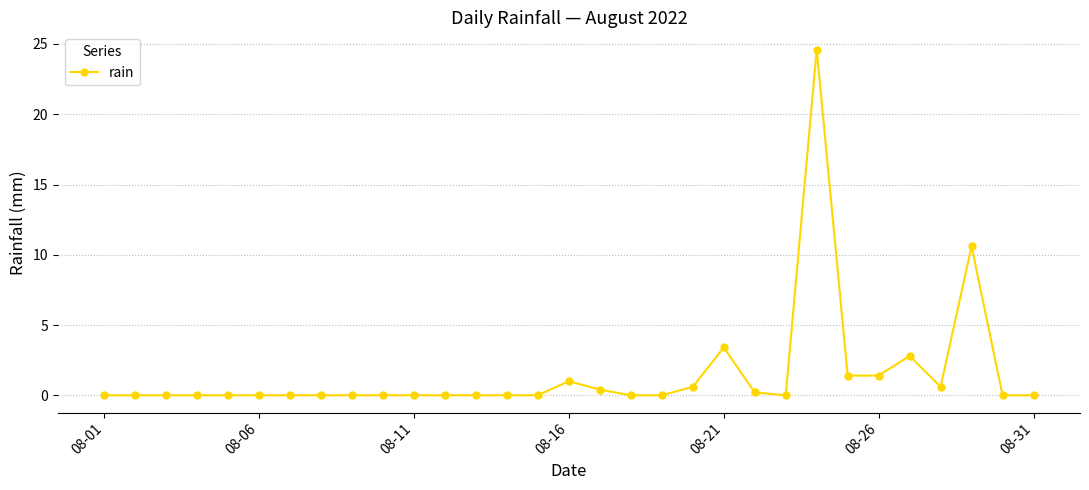

True or false: there are more than 0 points higher than both neighbors.

True